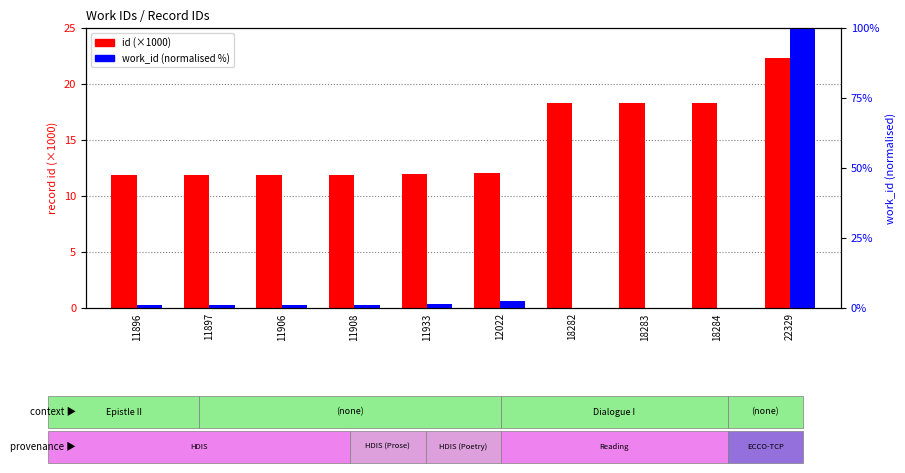

Which series has the widest spread of values?

work_id (normalized %)